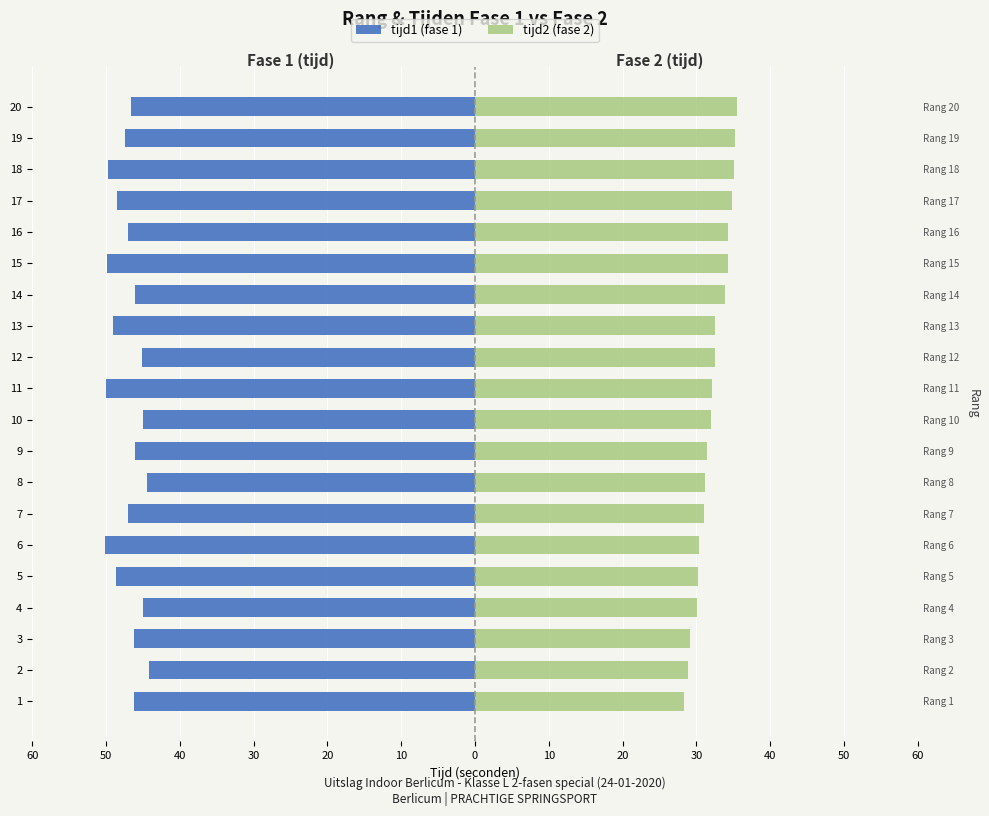

Reading left to right, extract all data points from this chart.

tijd1 (fase 1): -46.1	-44.2	-46.2	-45.0	-48.7	-50.1	-47.0	-44.5	-46.0	-45.0	-49.9	-45.1	-49.1	-46.1	-49.9	-47.0	-48.6	-49.8	-47.4	-46.7
tijd2 (fase 2): 28.3	28.8	29.1	30.0	30.2	30.4	31.0	31.2	31.4	32.0	32.1	32.5	32.5	33.8	34.3	34.3	34.9	35.0	35.2	35.5